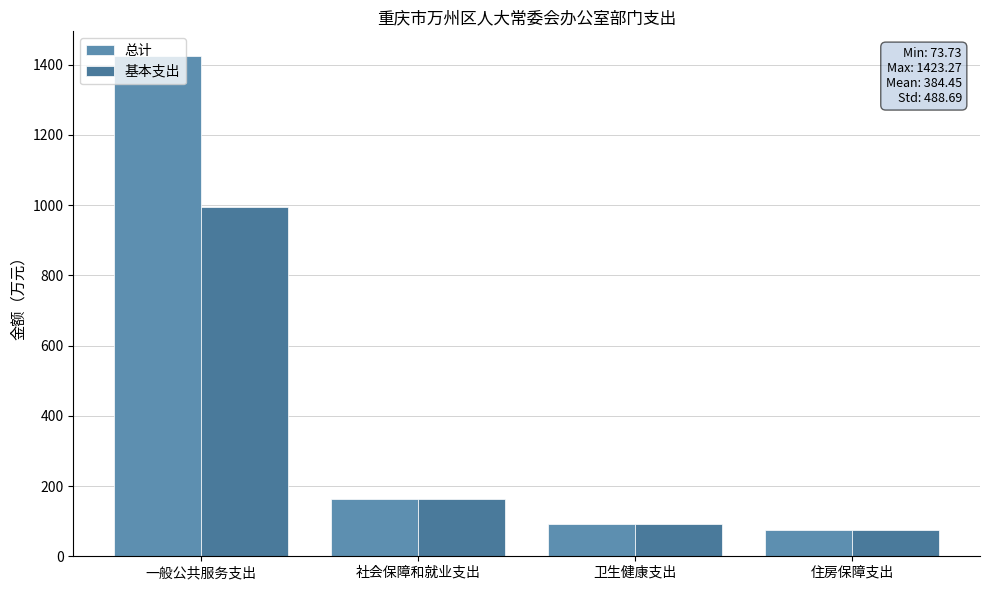

Rank the series at 一般公共服务支出 from highest to lowest value.

总计, 基本支出